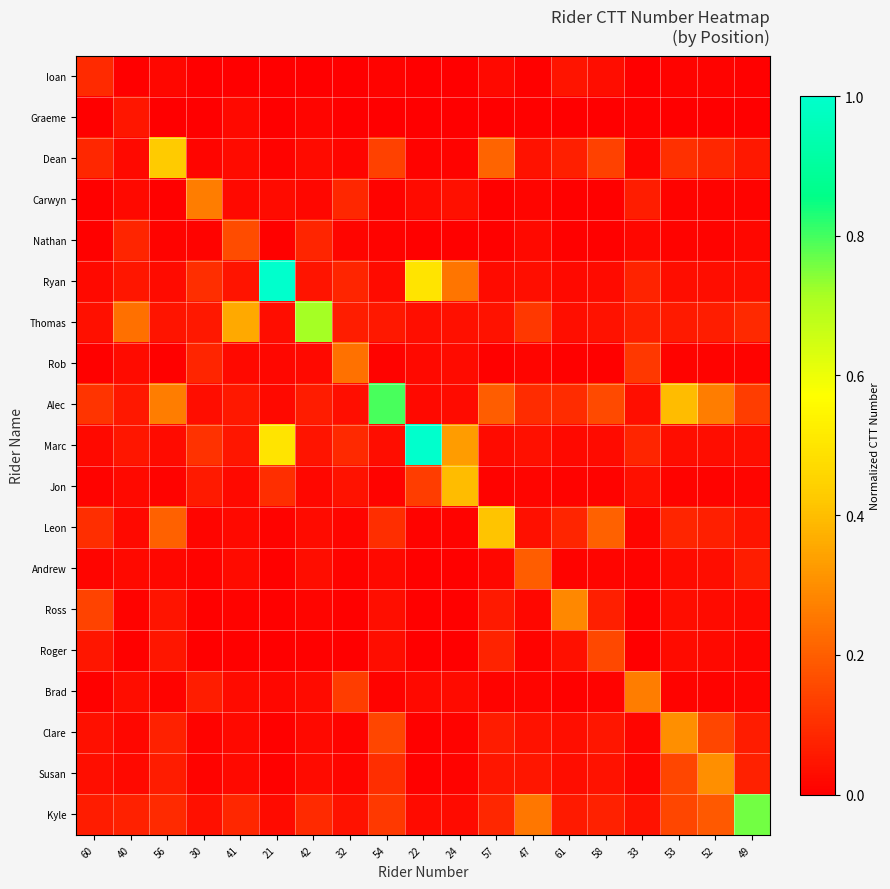

How many categories are shown in the chart?

19